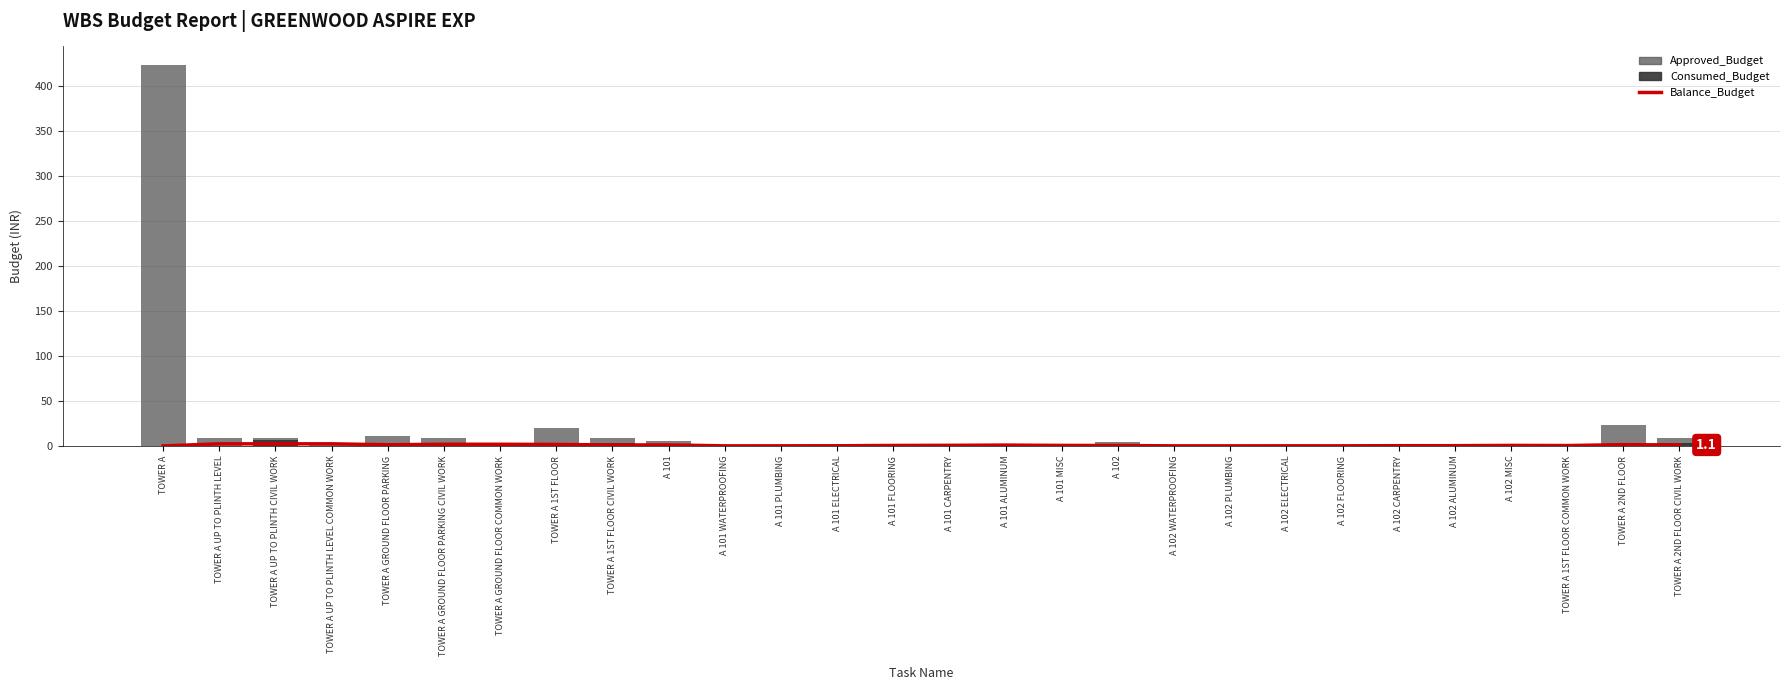

At which label does Balance_Budget reach its minimum?

TOWER A